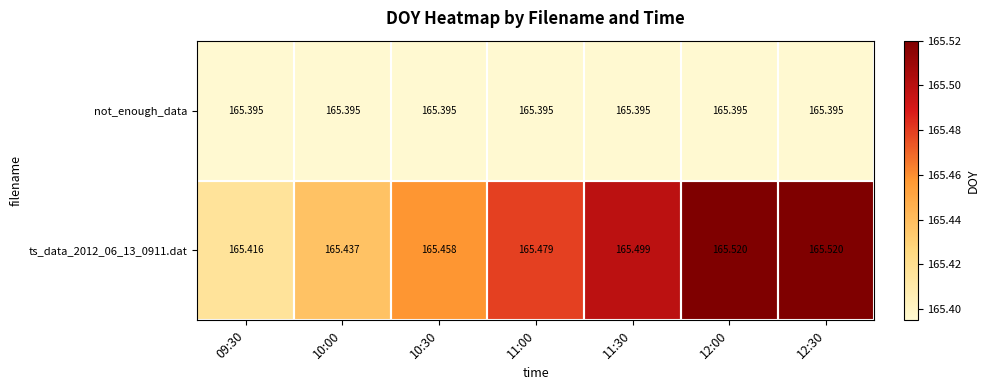

Reading left to right, extract all data points from this chart.

not_enough_data: 09:30=165.4	10:00=165.4	10:30=165.4	11:00=165.4	11:30=165.4	12:00=165.4	12:30=165.4
ts_data_2012_06_13_0911.dat: 09:30=165.4	10:00=165.4	10:30=165.5	11:00=165.5	11:30=165.5	12:00=165.5	12:30=165.5